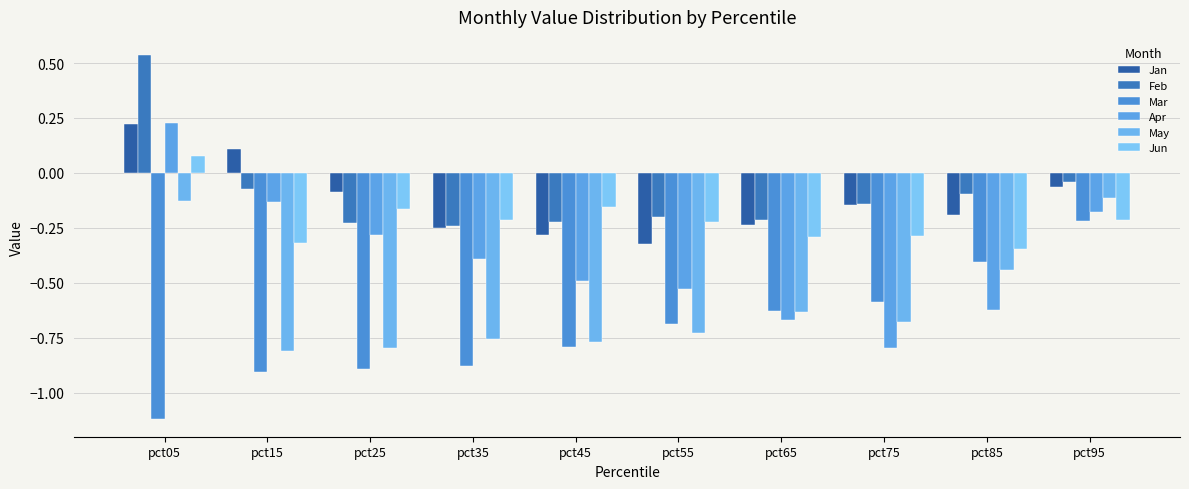

What is the average value of the Feb series?

-0.1